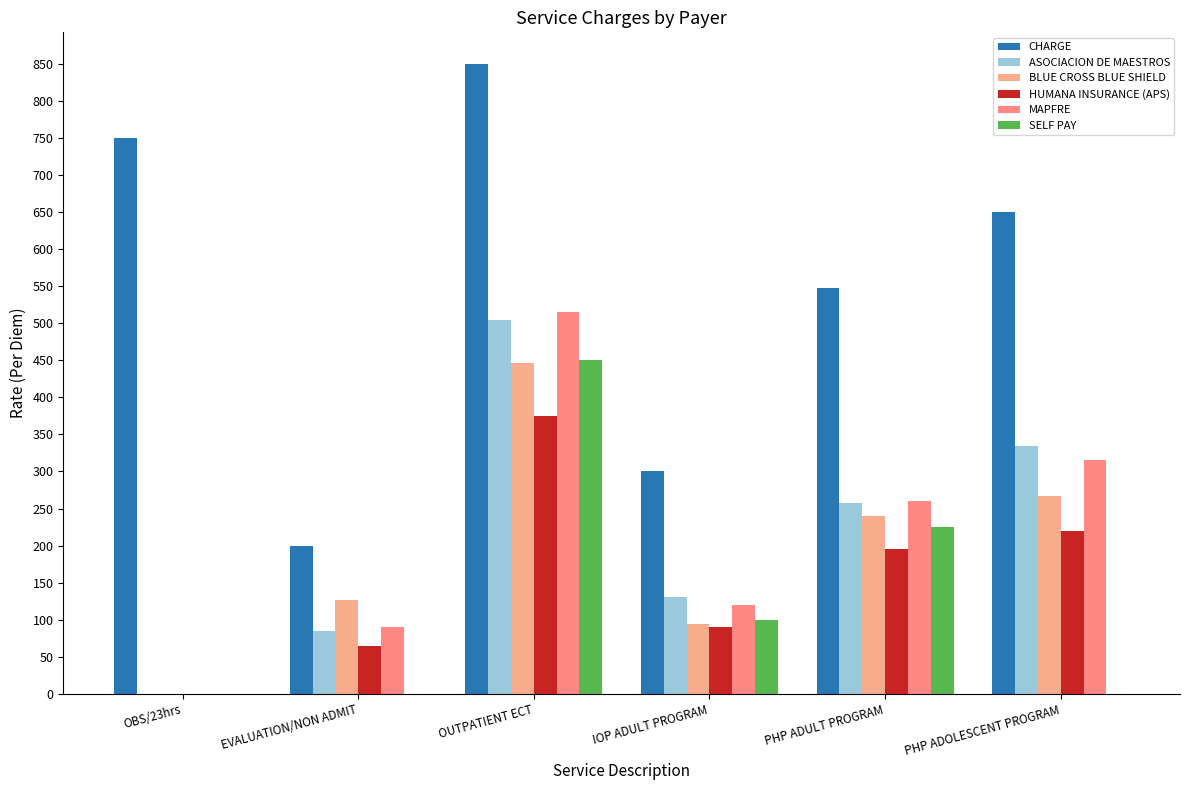

Count the number of data series in this chart.

6